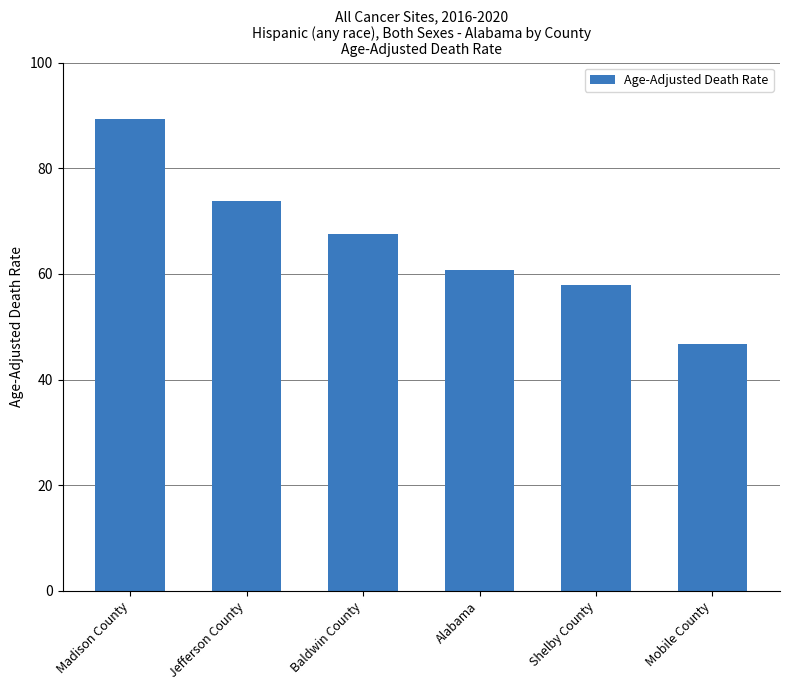

What position from the left is Shelby County?

5